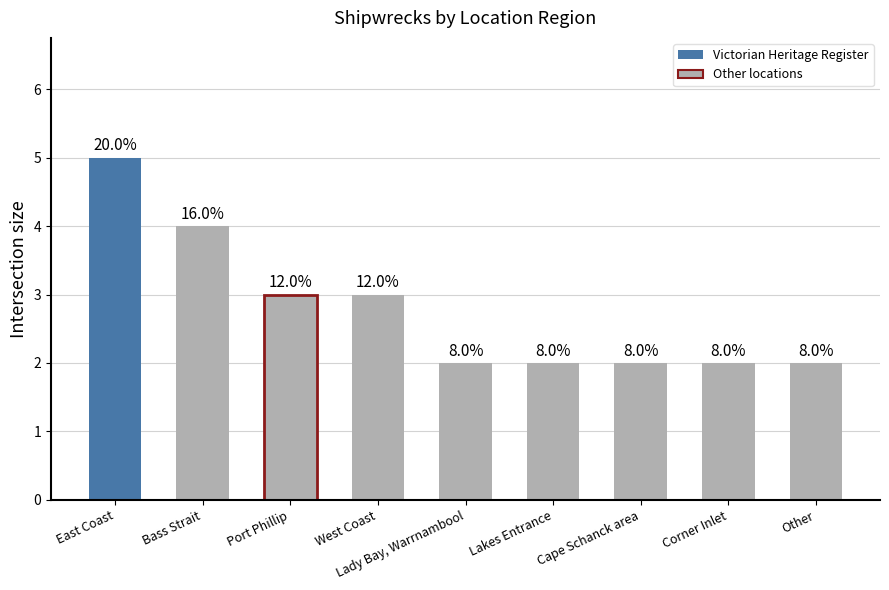

Reading right to left, transcribe all the data shown in this chart.

2	2	2	2	2	3	3	4	5